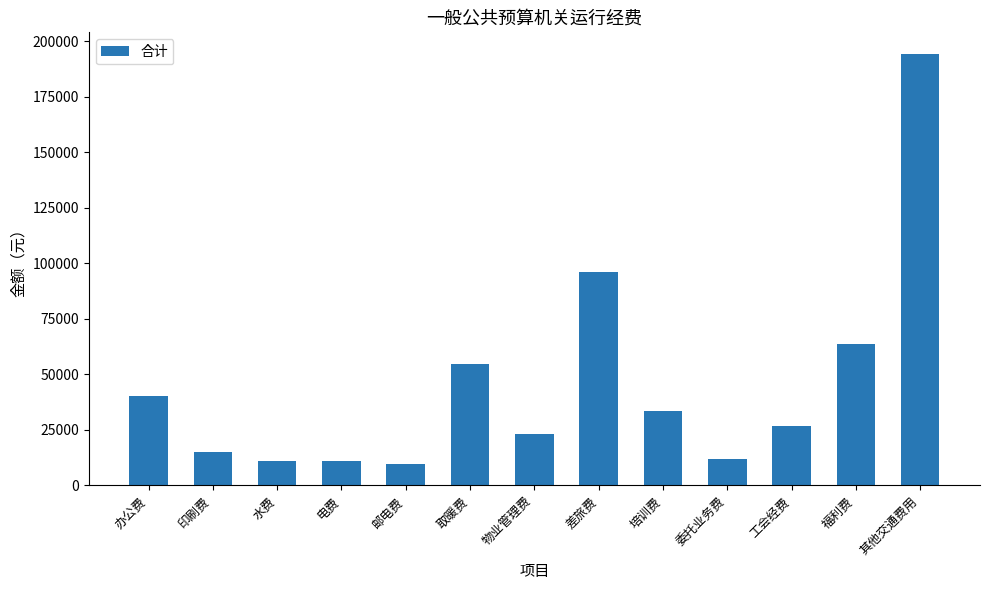

True or false: the data shows 54801.6 at 取暖费.

True